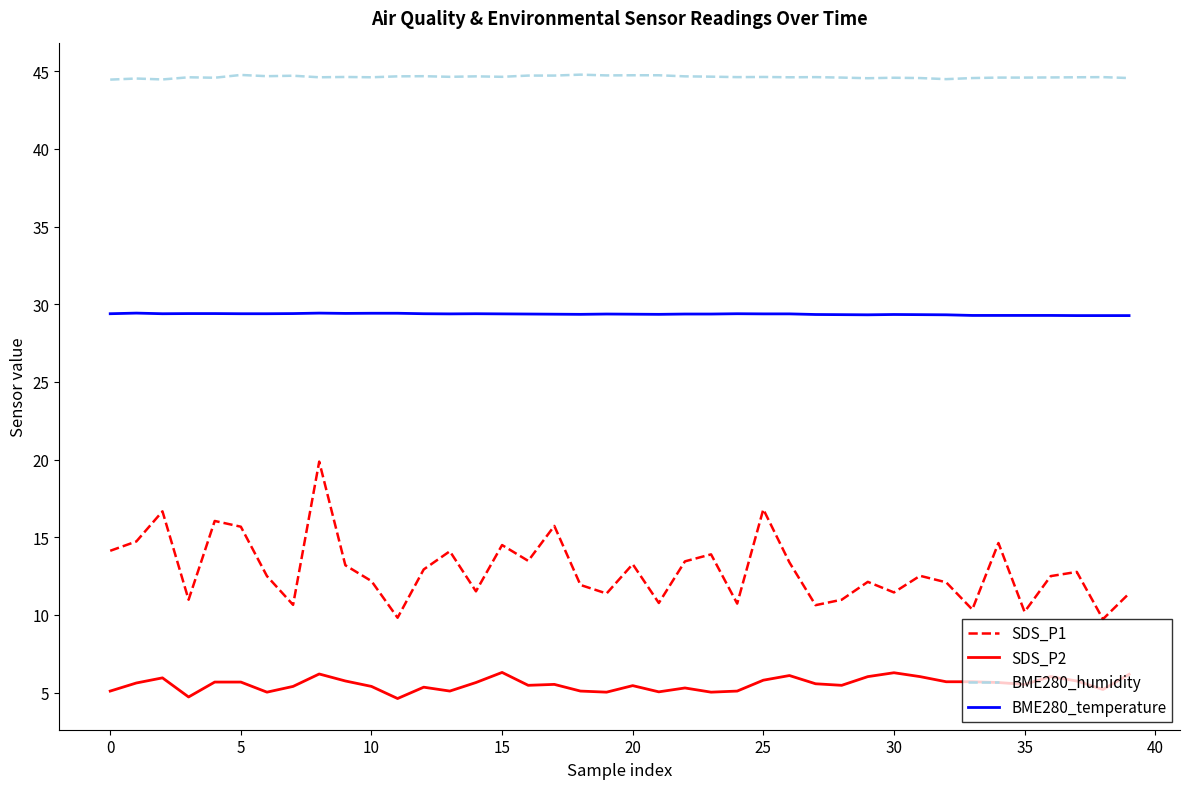

Which series has the largest total across all categories?

BME280_humidity